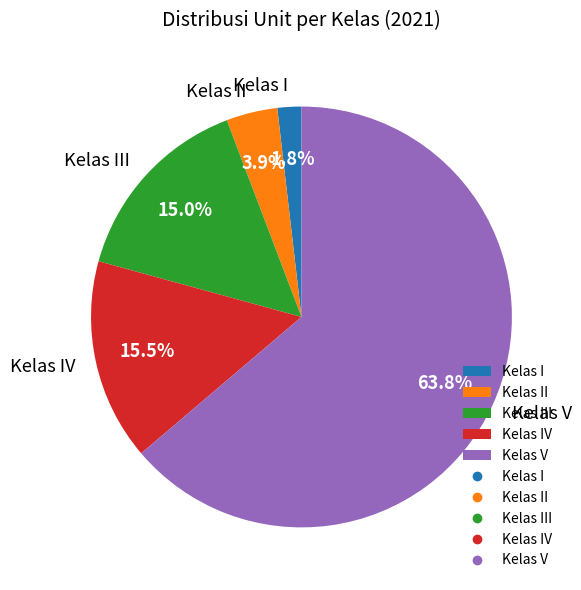

What is the ratio of the value at Kelas I to the value at Kelas III?

0.1